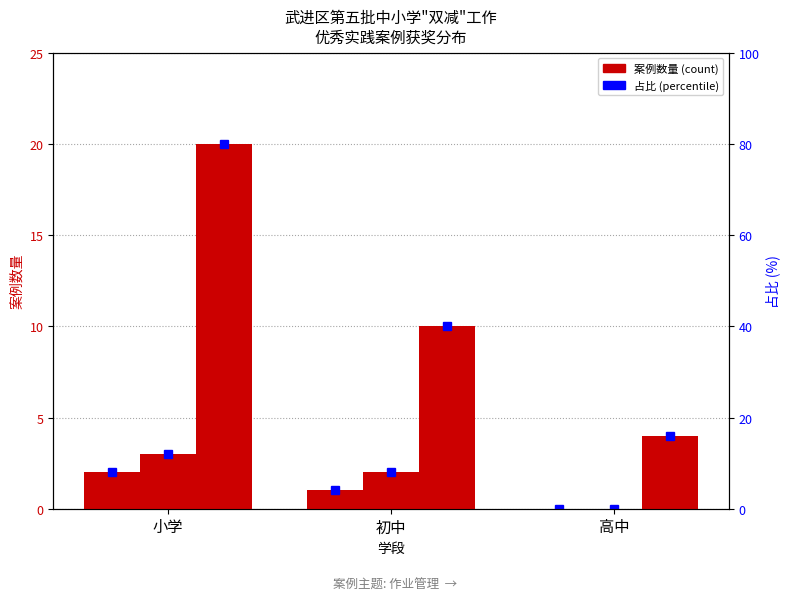

The value of 一等奖 at 高中 is 0. True or false?

True